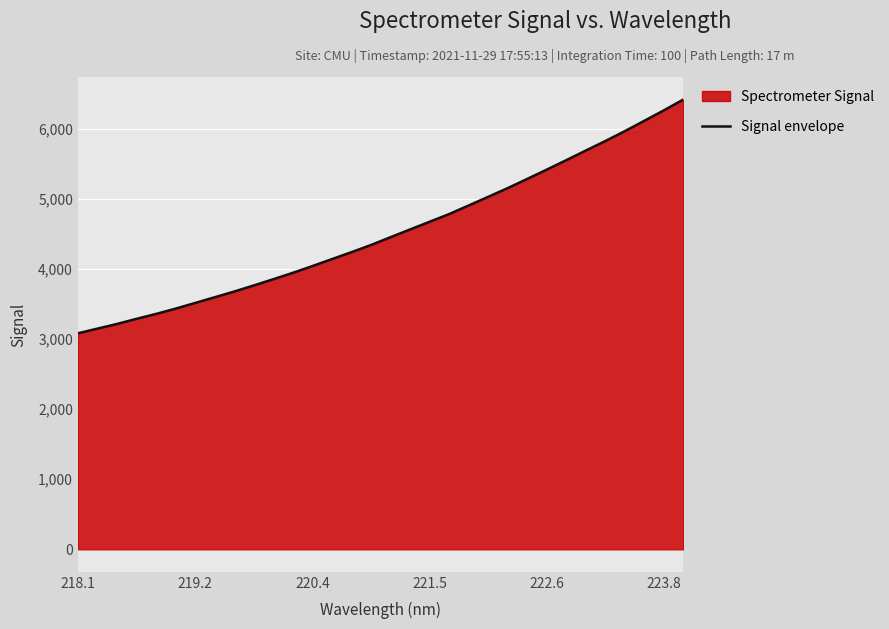

The value at 223.8 is 6267.5. True or false?

True